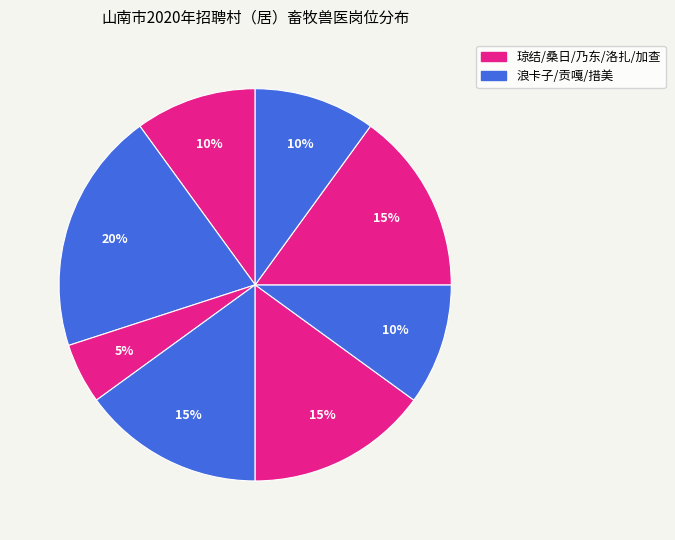

Which slice is the largest?

浪卡子县